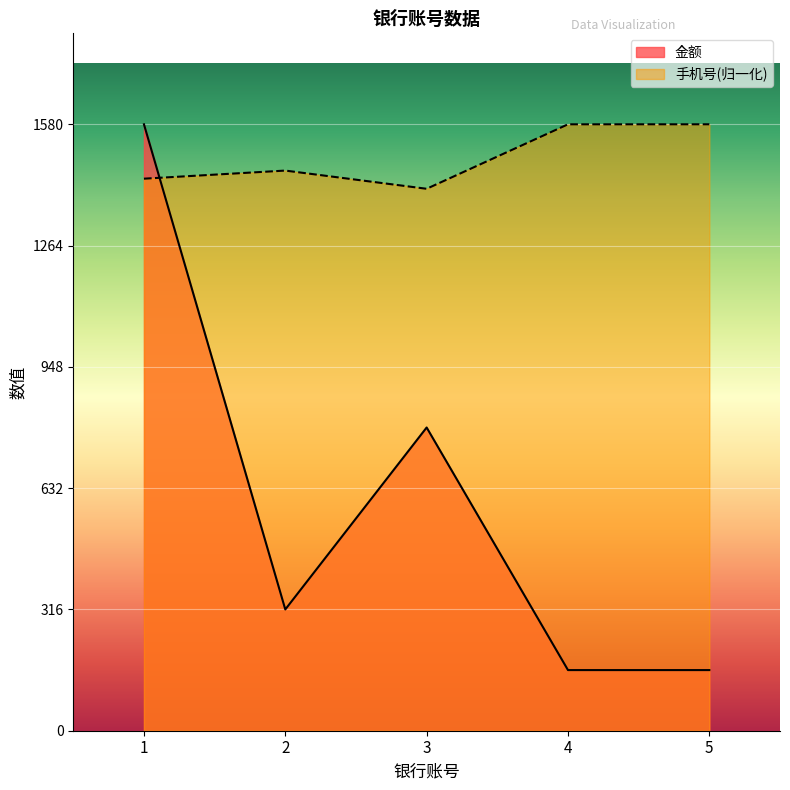

Between which two adjacent categories do 金额 and 手机号 first intersect?

1 and 2